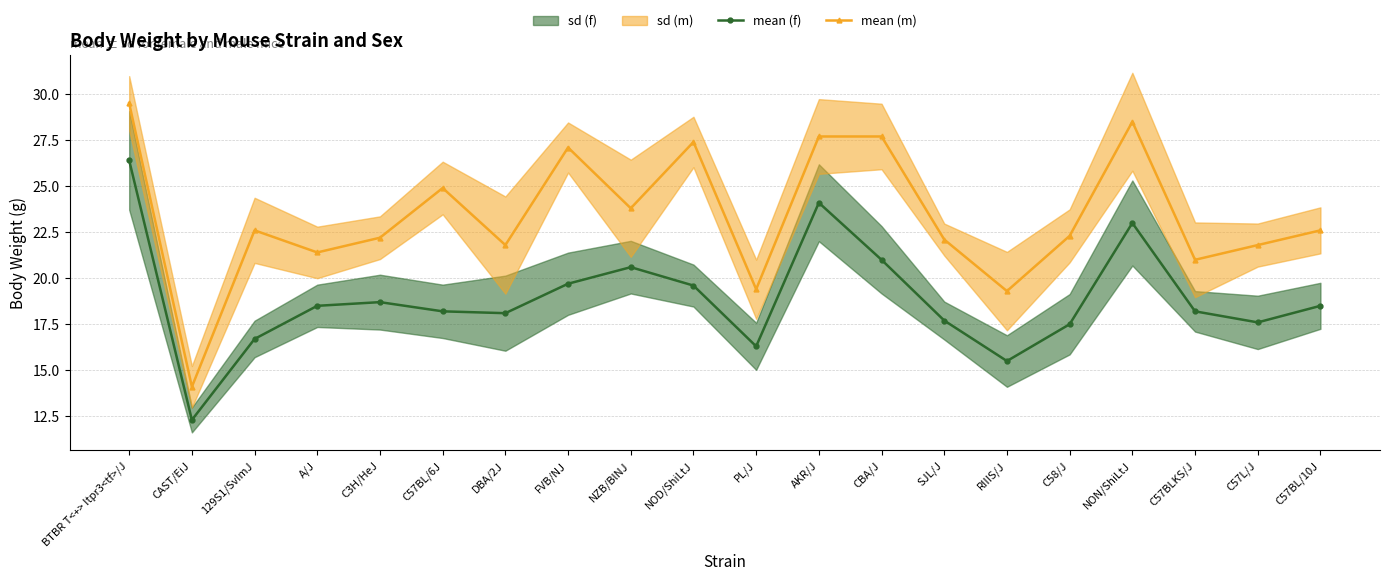

At which category does mean (m) reach its first local peak?

129S1/SvImJ